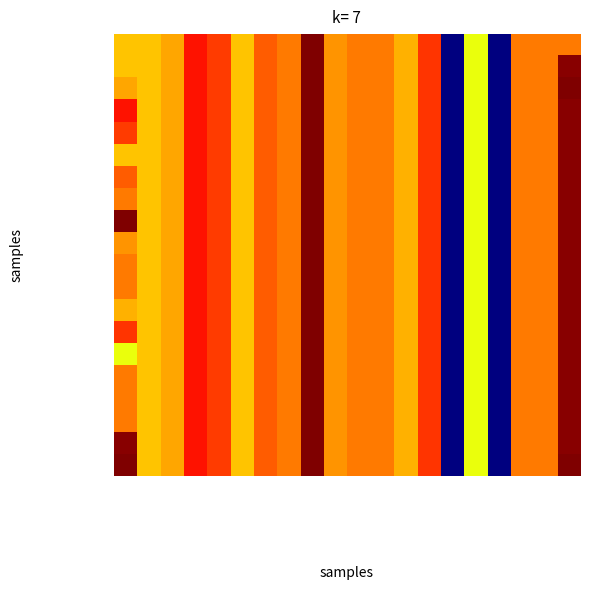

At which category is the sum across all series the highest?

1,1,1-トリクロロエタン